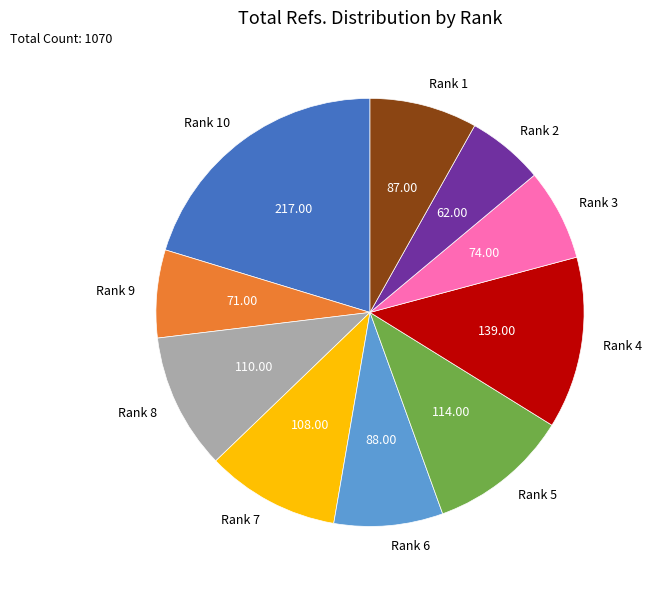

What is the ratio of the value at Rank 3 to the value at Rank 9?

1.0